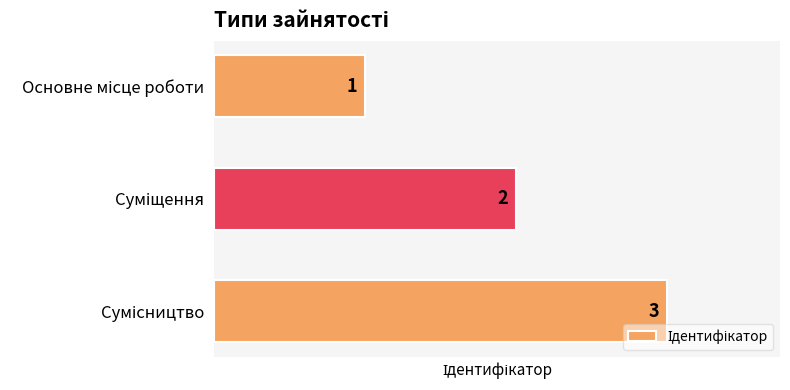

What is the sum of all values?

6